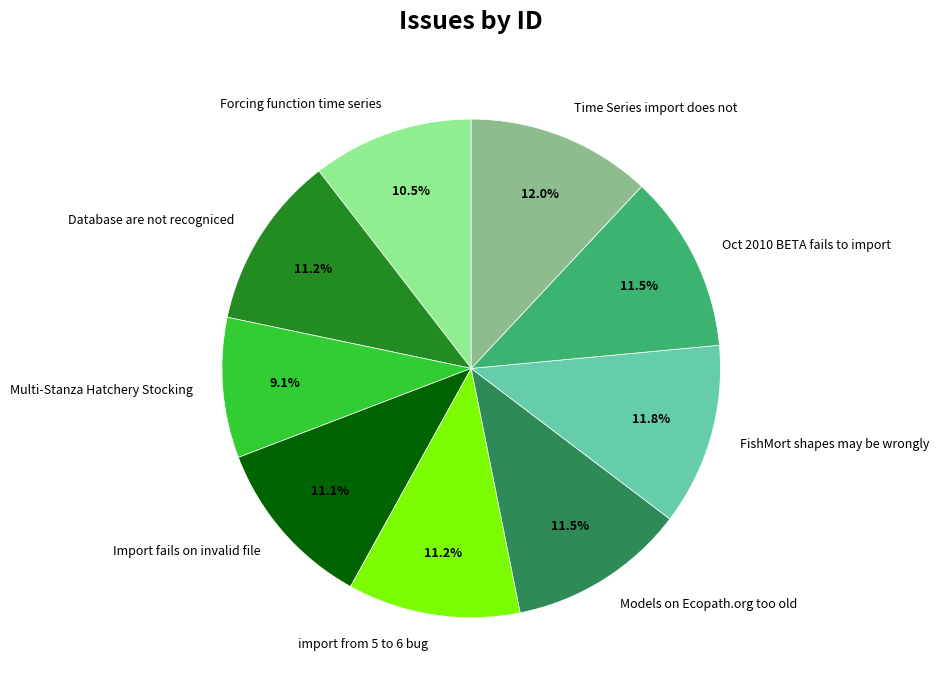

Do Multi-Stanza Hatchery Stocking and Forcing function time series together represent more than half of the pie?

No